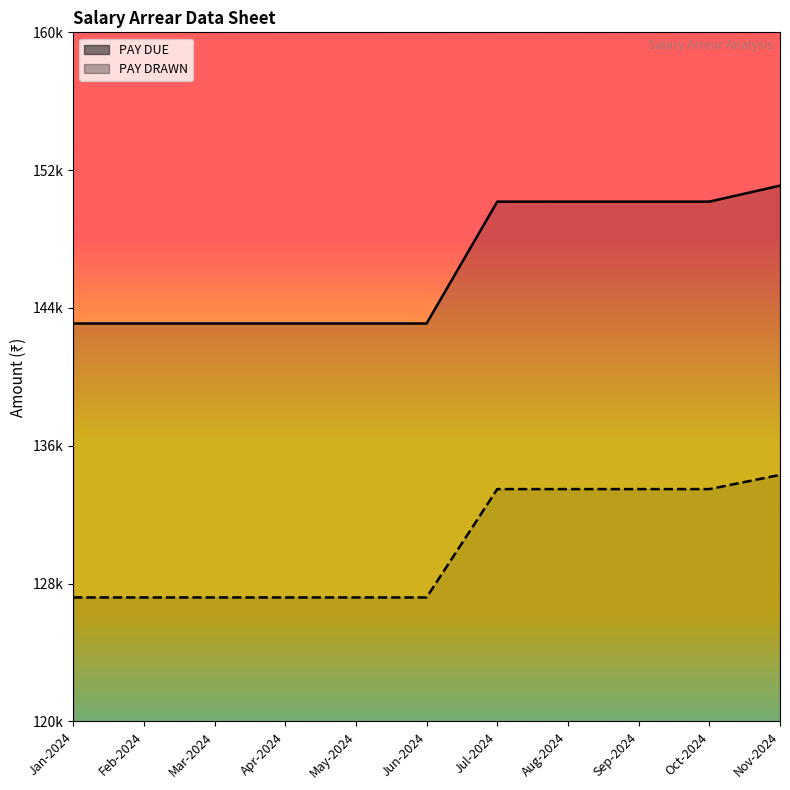

At how many categories does at least one series exceed 147868?

5